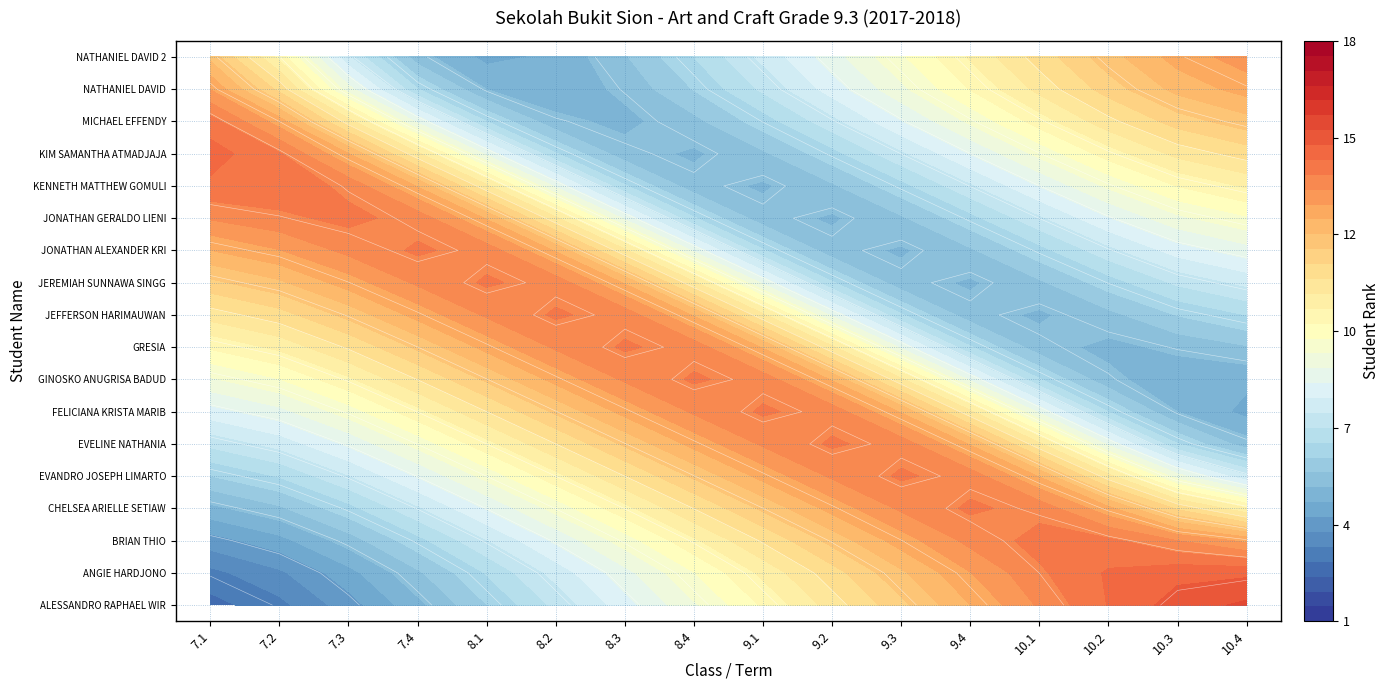

What is the sum of all 7.2 values?

171